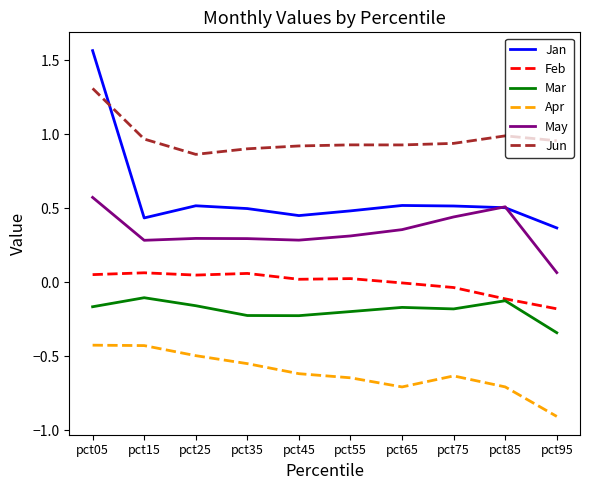

The value of Jun at pct55 is 1.7. True or false?

False